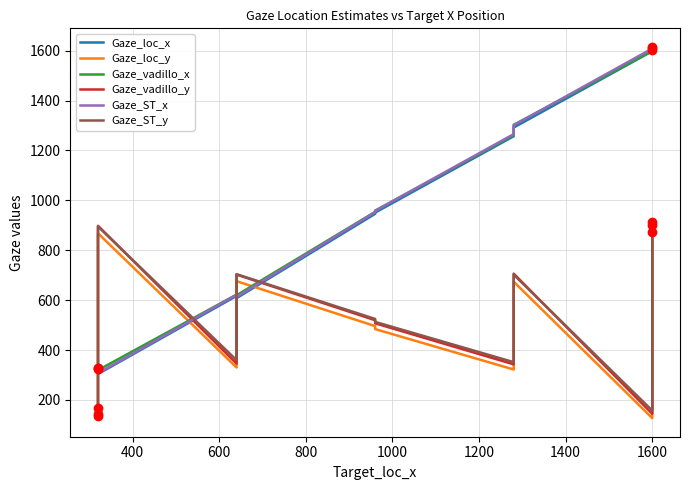

True or false: Gaze_loc_y has more than 2 points higher than both neighbors.

True